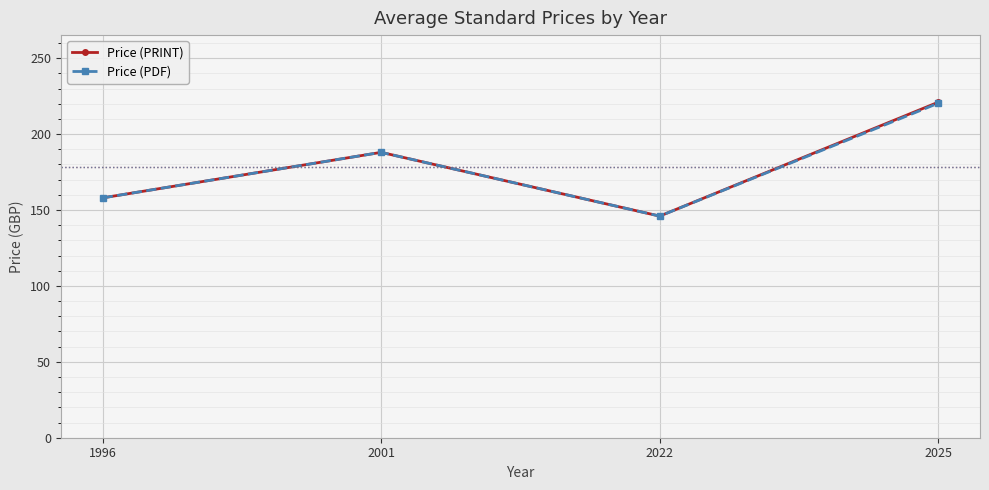

Reading left to right, extract all data points from this chart.

Price (PRINT): 158.0	188.0	146.0	221.0
Price (PDF): 158.0	188.0	146.0	220.3